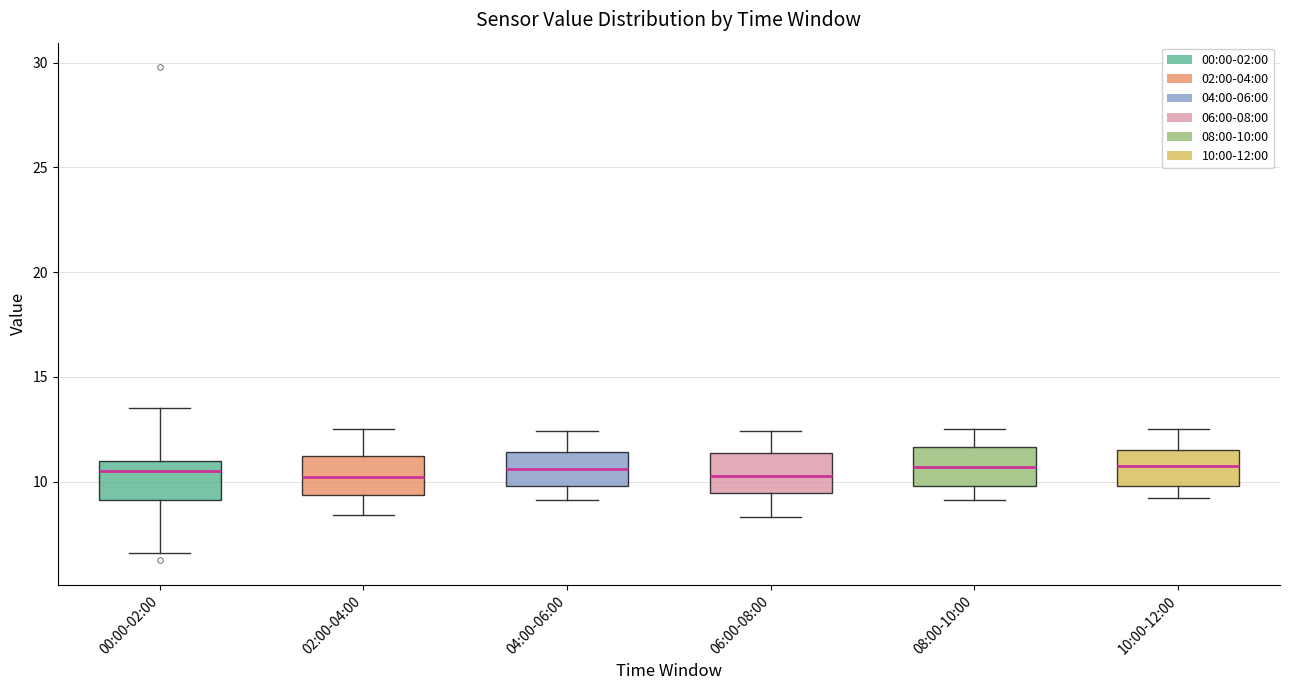

Where is the upper edge of the box for 10:00-12:00 on the y-axis? The values are not printed on the chart, so give them approximately, as read against the axis.

11.5